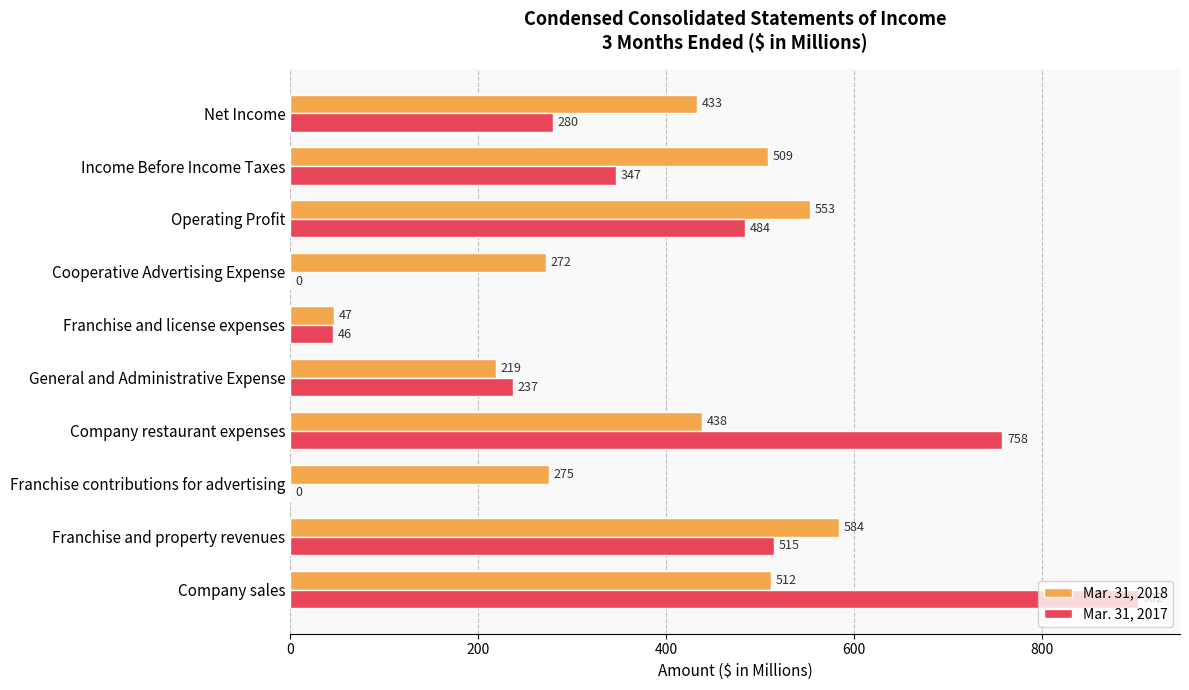

The value of Mar. 31, 2017 at Company restaurant expenses is 236. True or false?

False